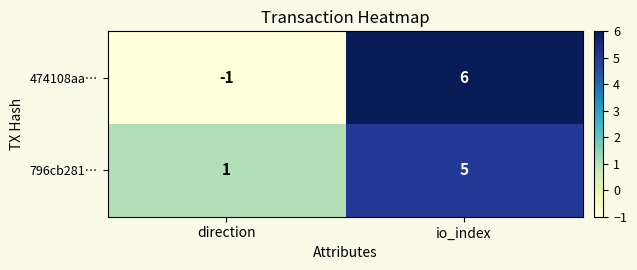

Reading left to right, list all the values displayed in this chart.

474108aa…: direction=-1	io_index=6
796cb281…: direction=1	io_index=5